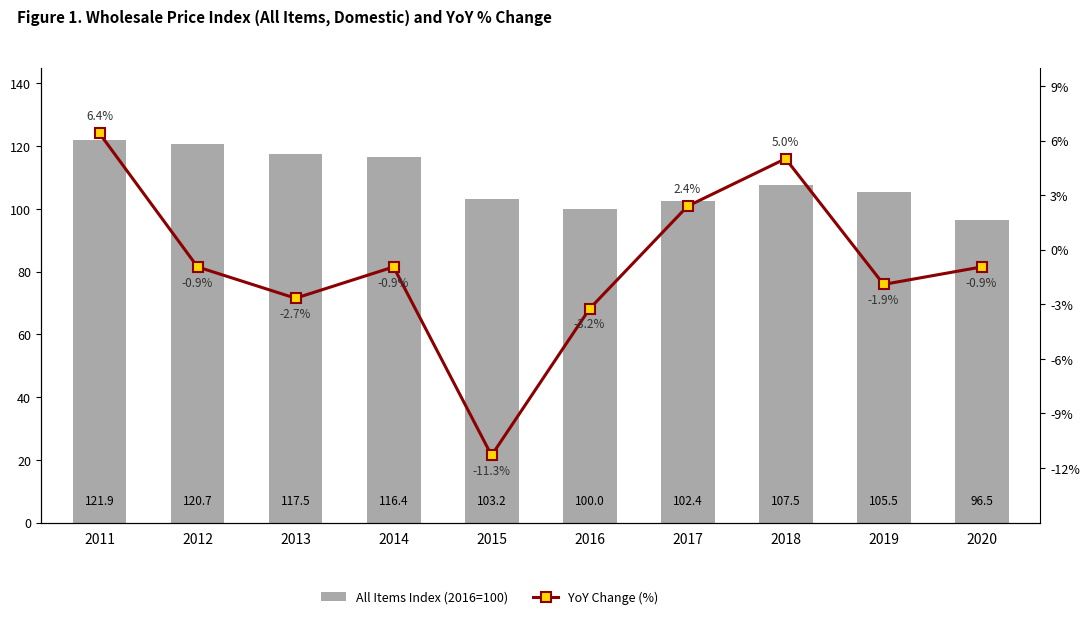

What is the maximum value for All Items Index (2016=100)?

121.9